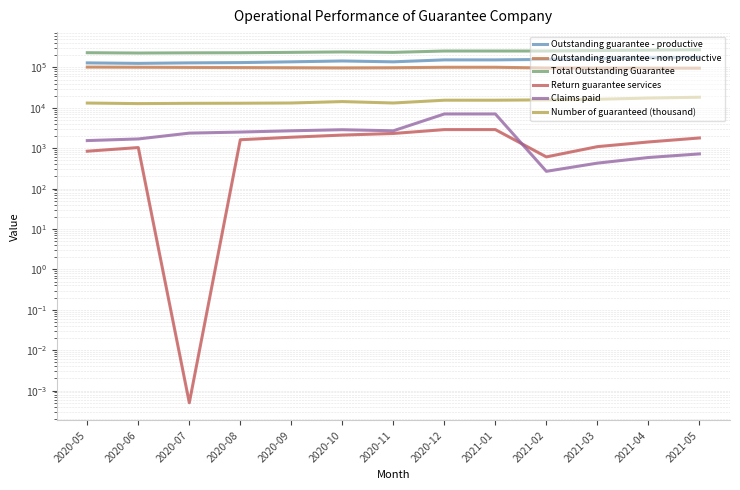

In Return guarantee services, how many points are higher than both neighbors (excluding endpoints)?

1